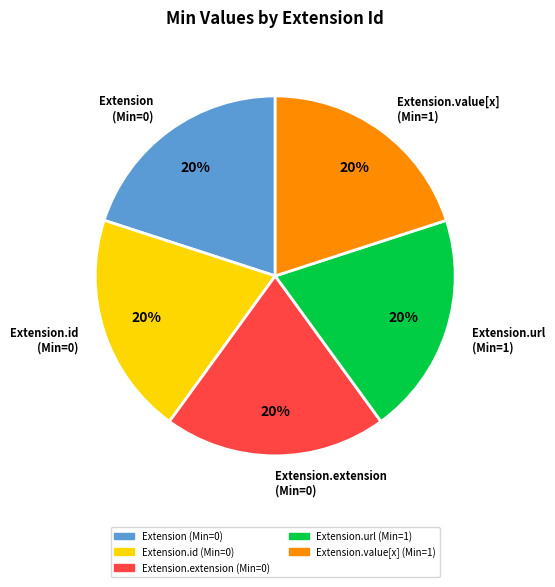

Count the number of slices in the pie.

5